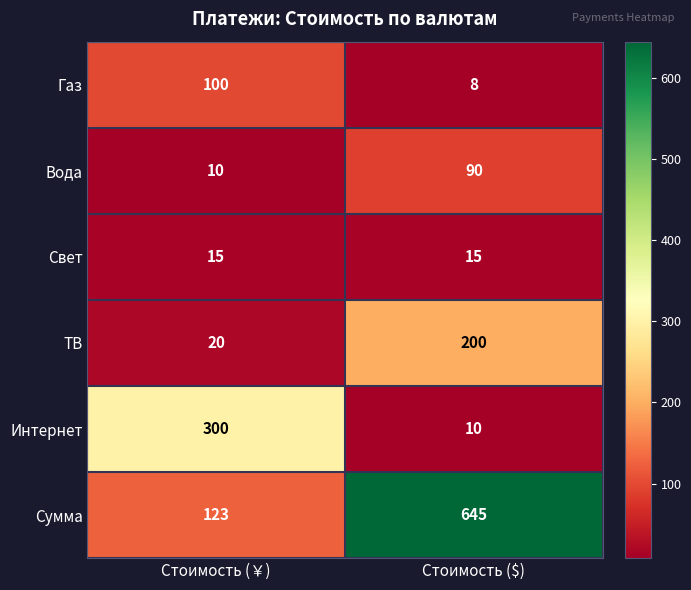

Which series has the largest range (max minus min)?

Сумма